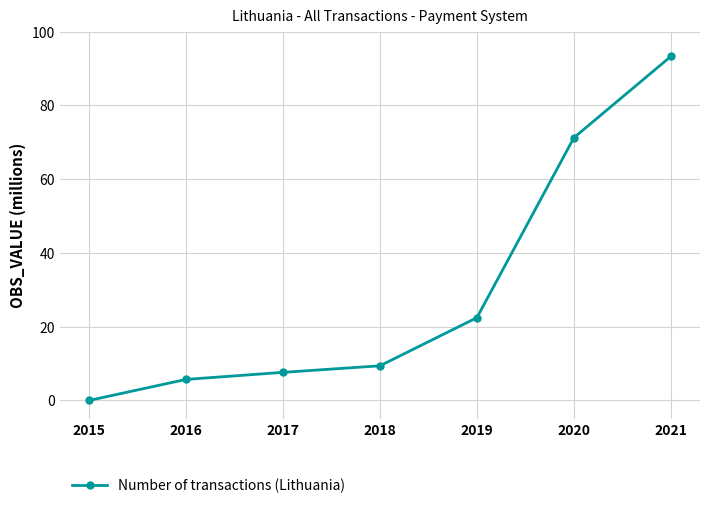

What is the difference between the values at 2017 and 2015?

7.6